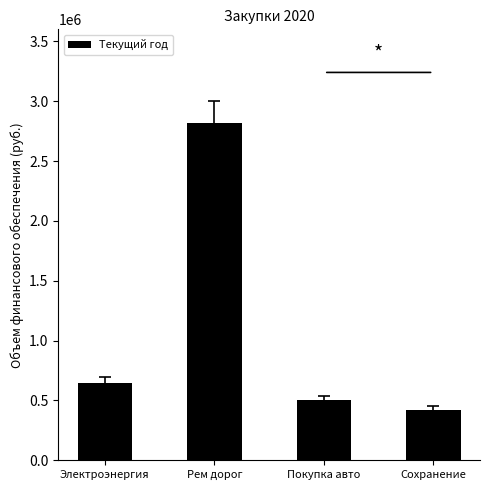

The chart shows a value of 2820501.5 at Рем дорог. True or false?

True